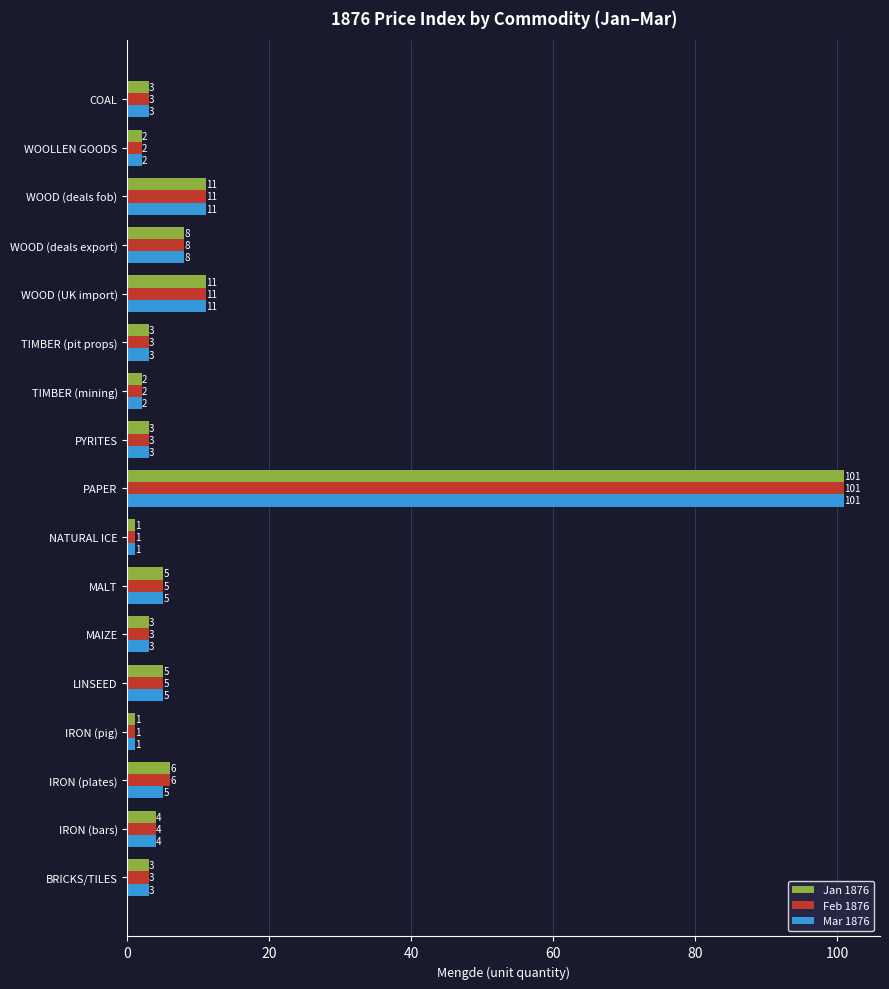

What is the total value across all series at WOOD (UK import)?

33